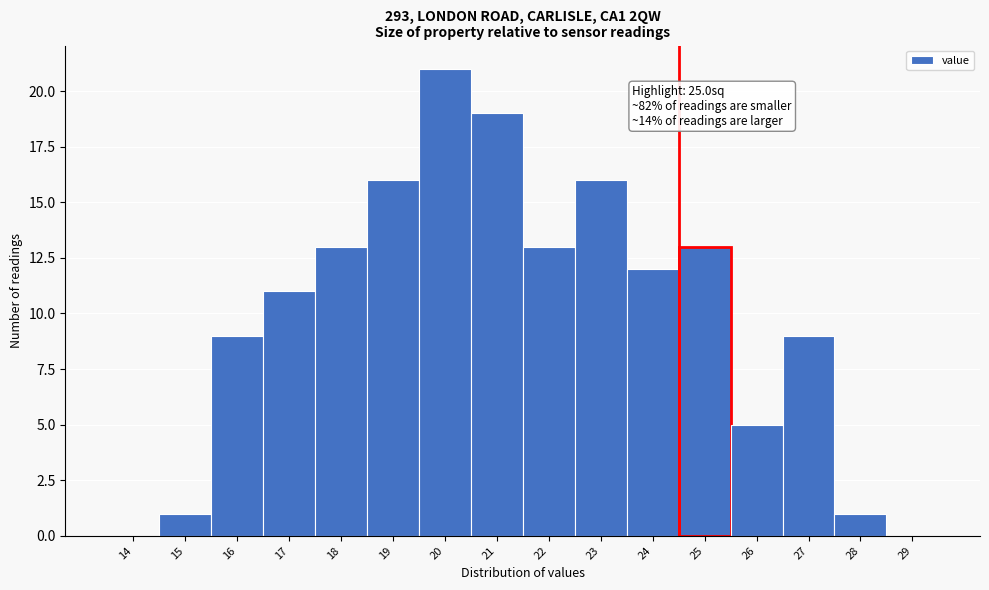

Reading left to right, list all the values displayed in this chart.

14=0	15=1	16=9	17=11	18=13	19=16	20=21	21=19	22=13	23=16	24=12	25=13	26=5	27=9	28=1	29=0